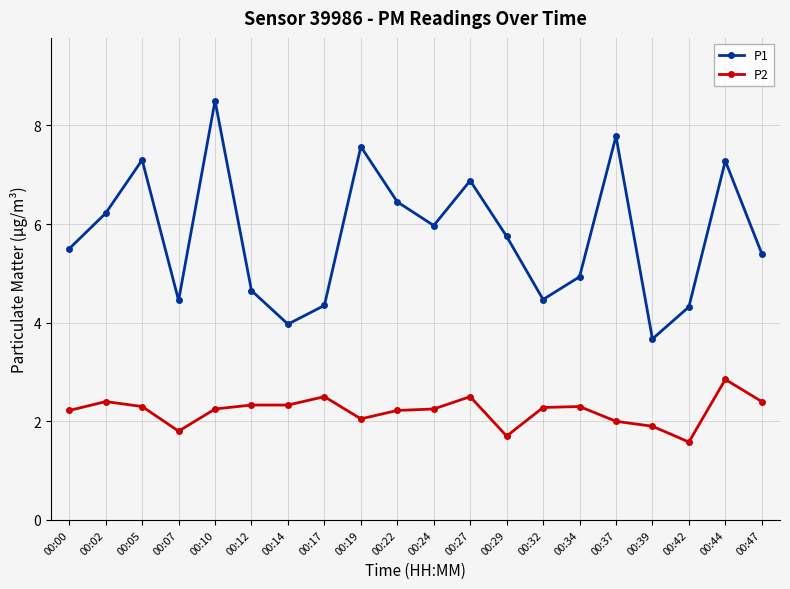

What is the difference between the P2 values at 00:12 and 00:10?

0.1